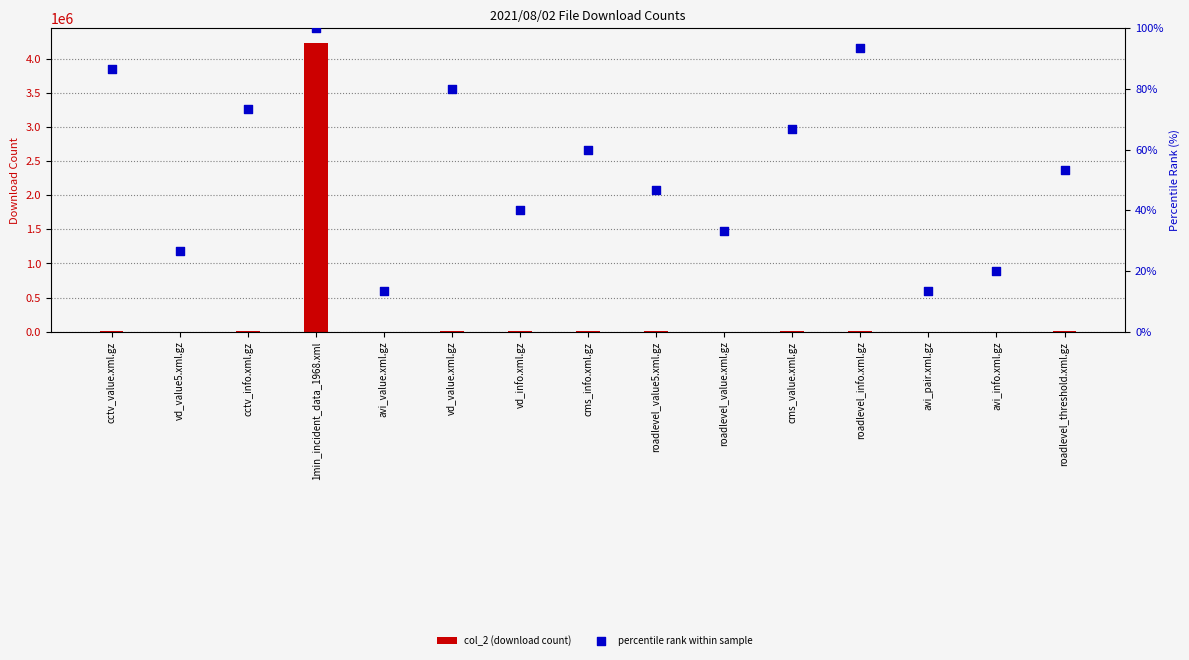

What are all the series names shown in the legend?

col_2 (download count), percentile rank within sample